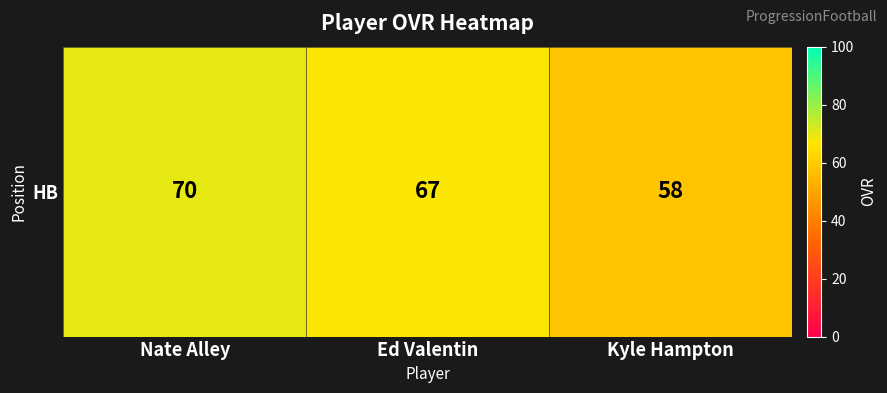

Reading right to left, what are all the values shown in this chart?

58	67	70